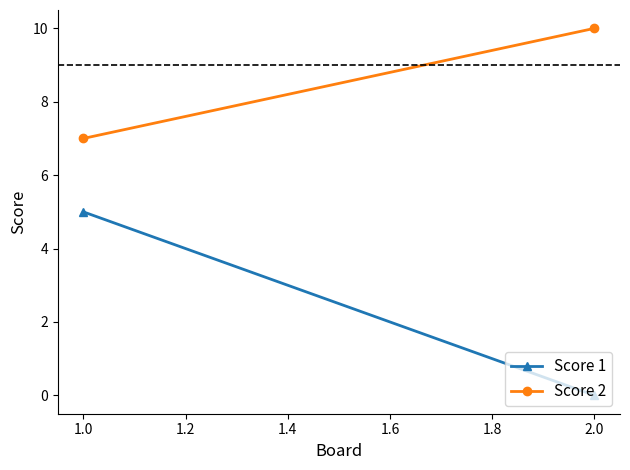

What is the sum of all Score 2 values?

17